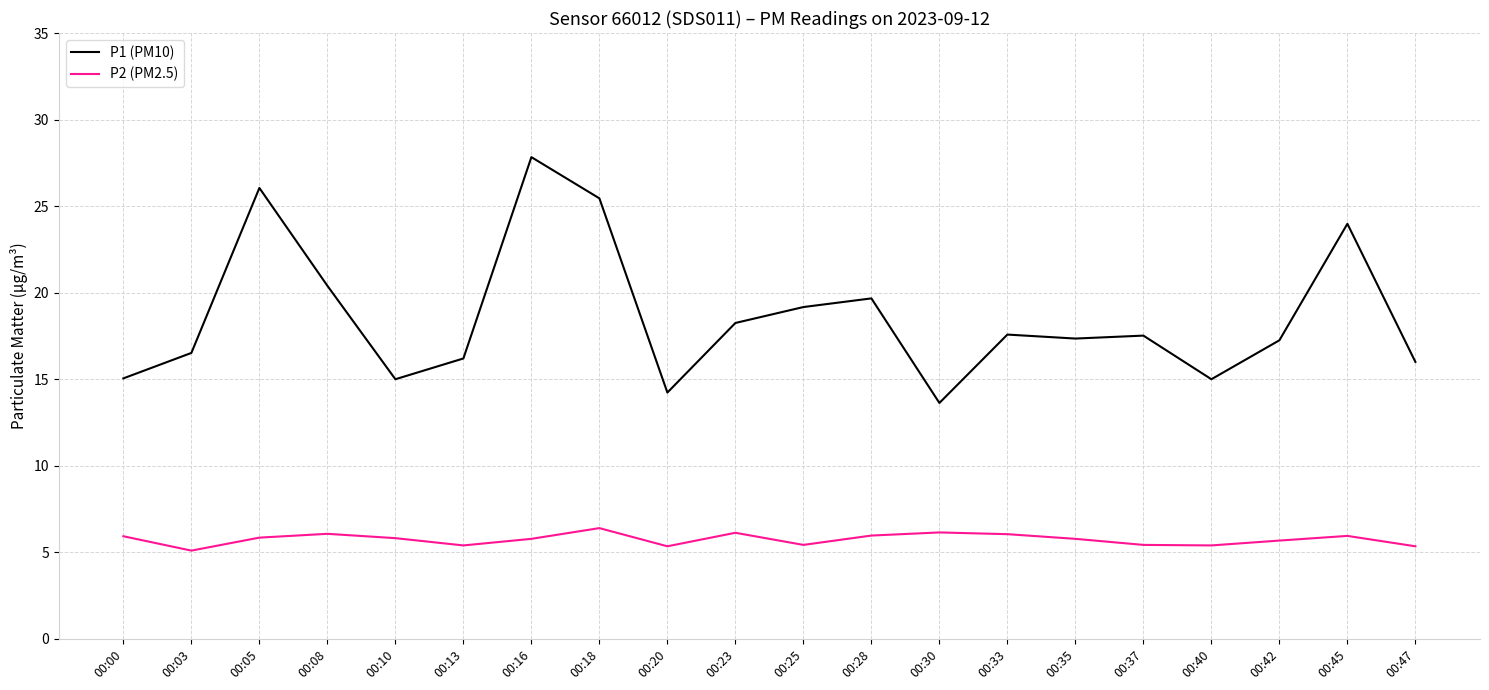

True or false: P1 (PM10) has more than 1 points higher than both neighbors.

True